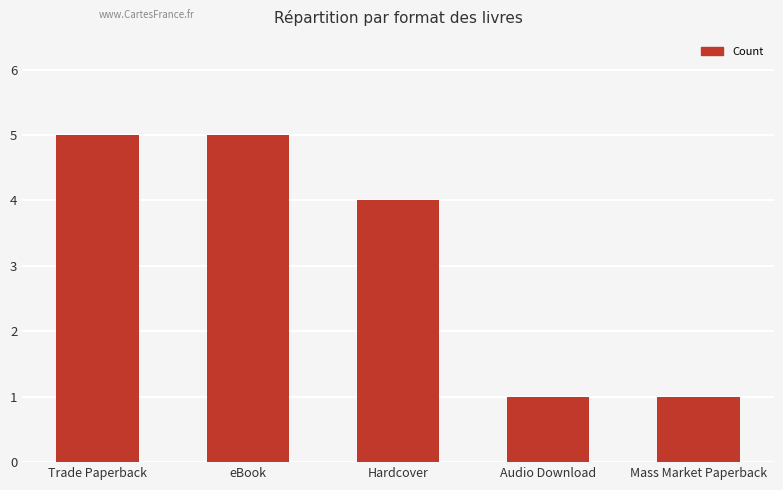

True or false: the data shows 1 at Mass Market Paperback.

True